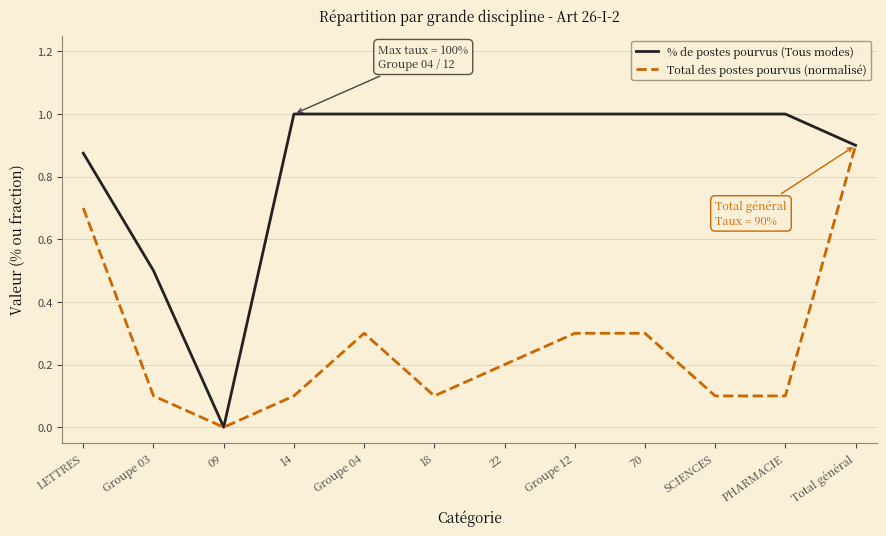

In % de postes pourvus (Tous modes), how many points are lower than both neighbors (excluding endpoints)?

1